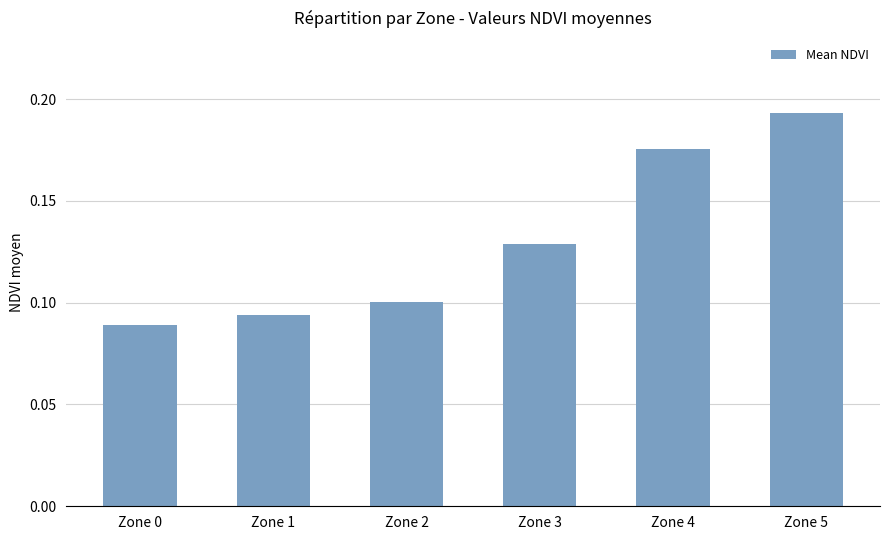

The value at Zone 3 is 0.1. True or false?

True